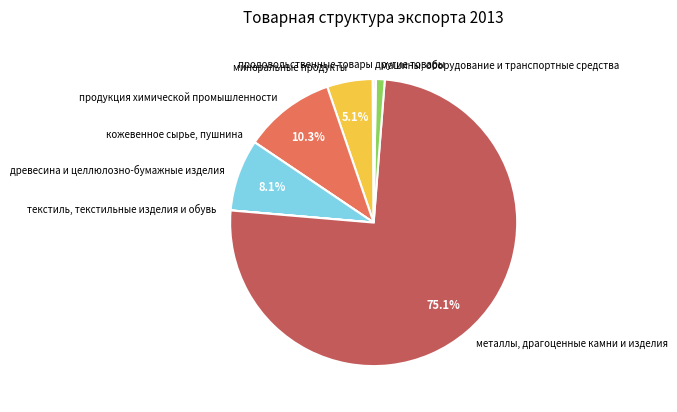

Is the sum of древесина и целлюлозно-бумажные изделия and продукция химической промышленности greater than half?

No